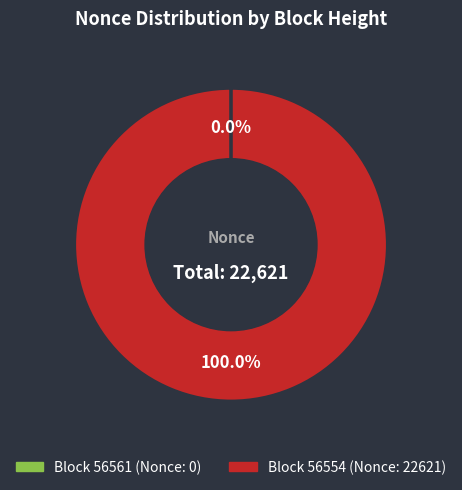

Does any single category account for the majority?

Yes